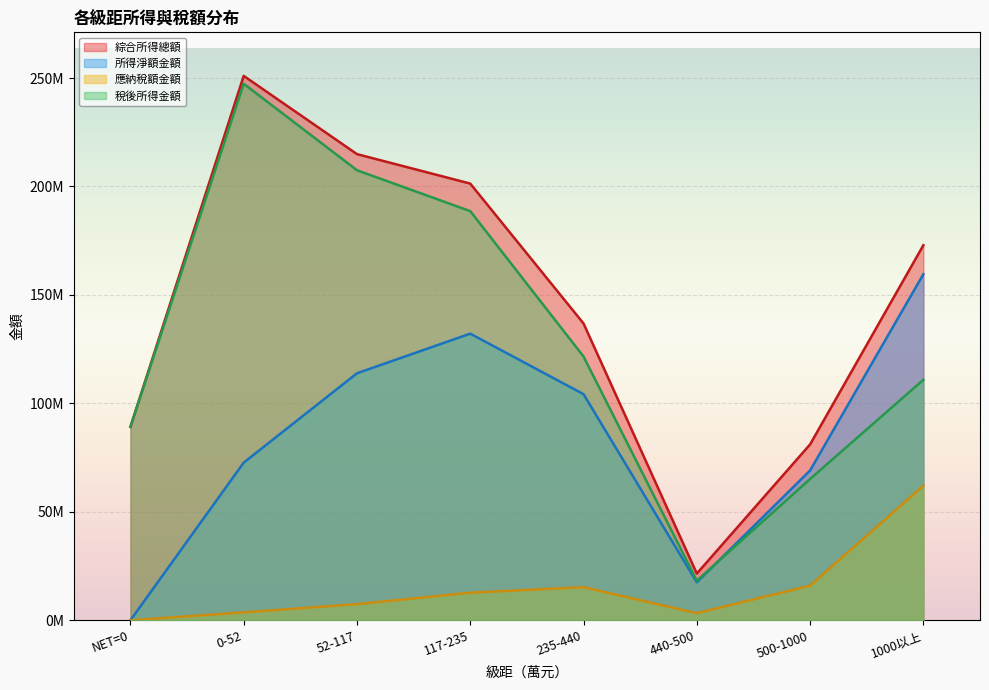

Does the chart display data point markers on the line(s)?

No